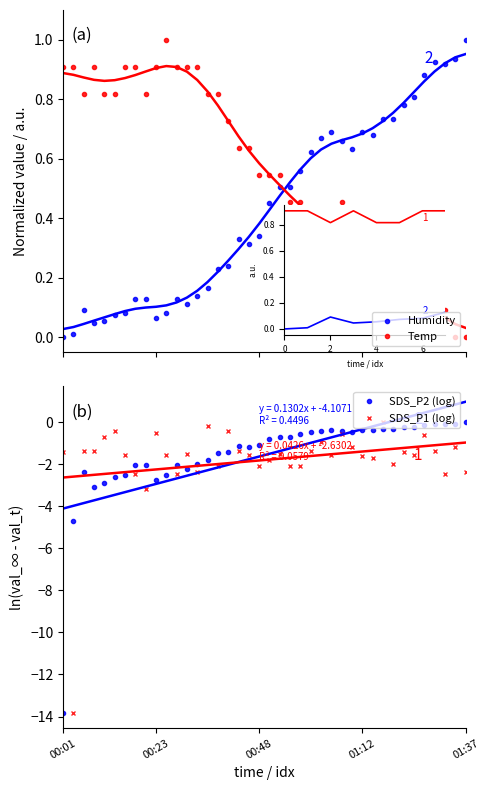

How many data points in Humidity are above 0?

39